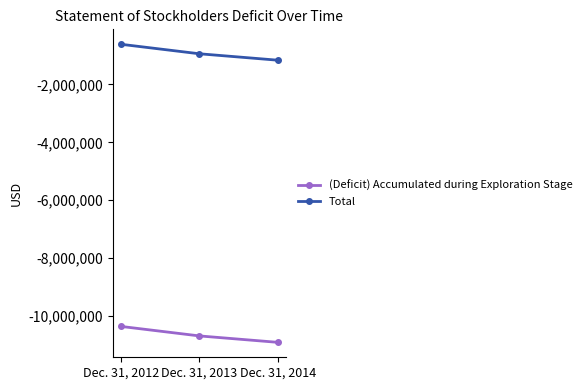

Where is (Deficit) Accumulated during Exploration Stage nearest to the value -10639149?

Dec. 31, 2013